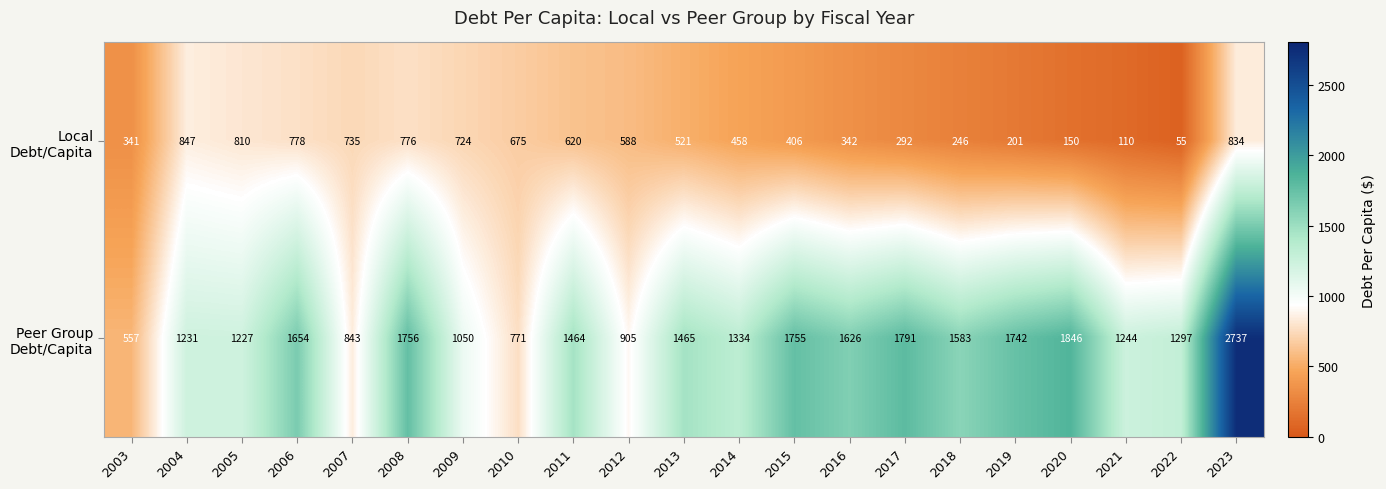

What is the spread (max minus min) of values at 2015?

1349